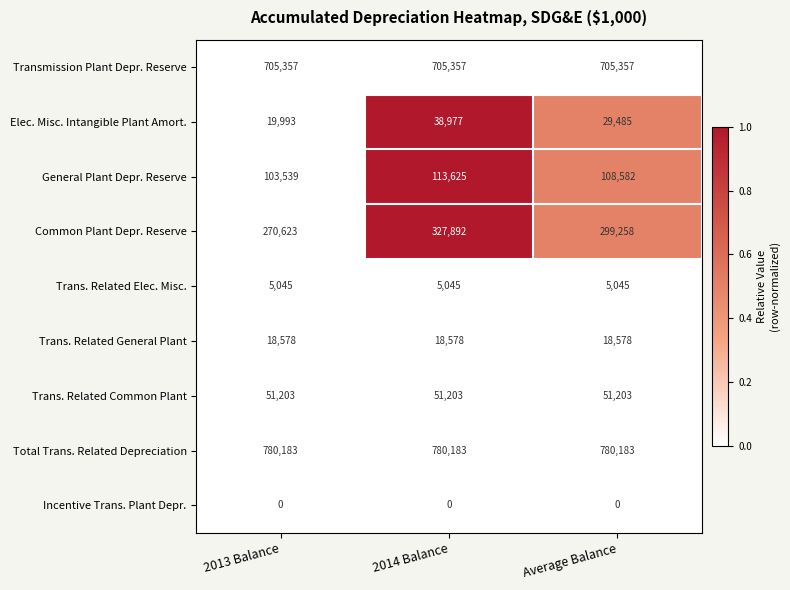

Which series has the largest range (max minus min)?

Common Plant Depr. Reserve